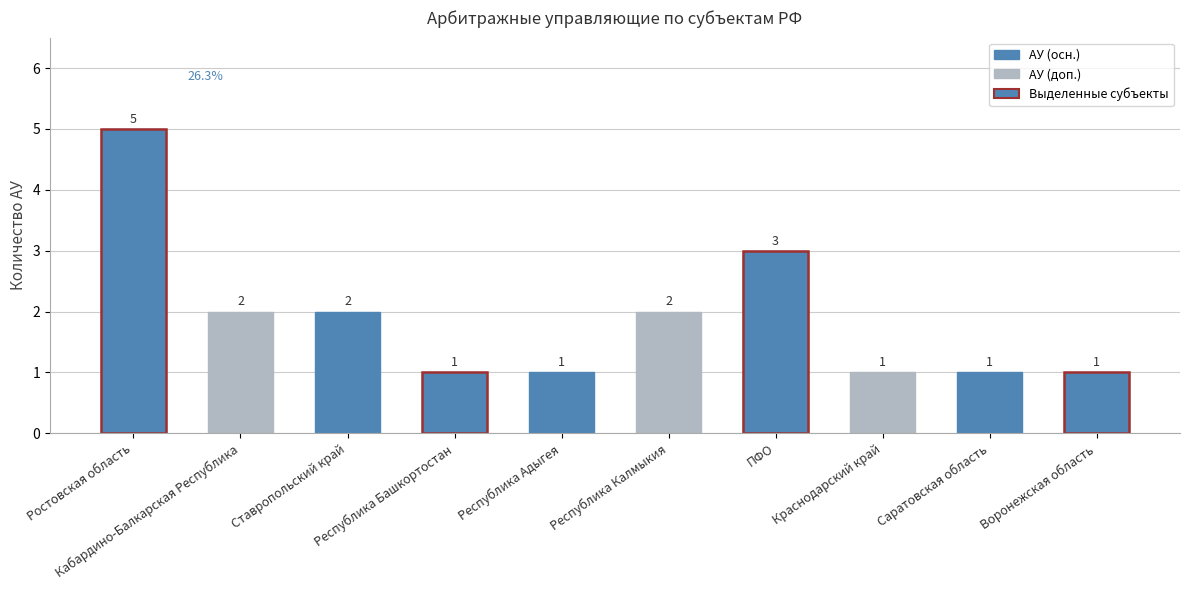

List the labels in order of value, smallest first.

Республика Башкортостан, Республика Адыгея, Краснодарский край, Саратовская область, Воронежская область, Кабардино-Балкарская Республика, Ставропольский край, Республика Калмыкия, ПФО, Ростовская область